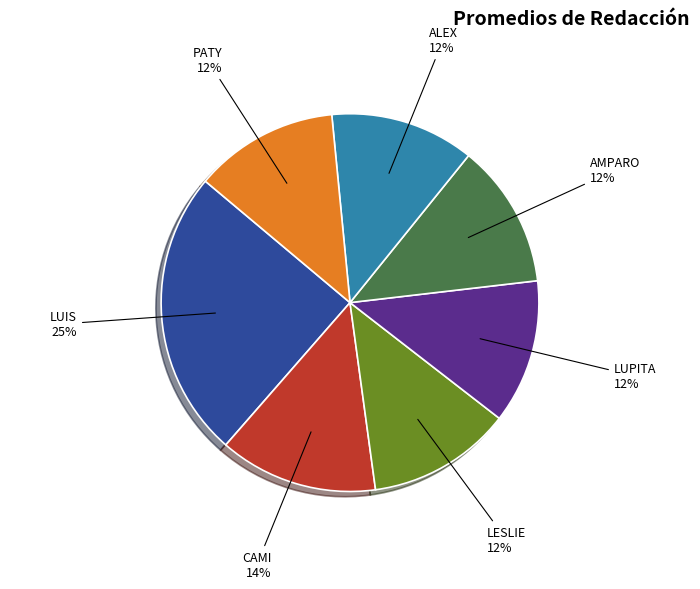

Is there any slice that represents more than half of the pie?

No